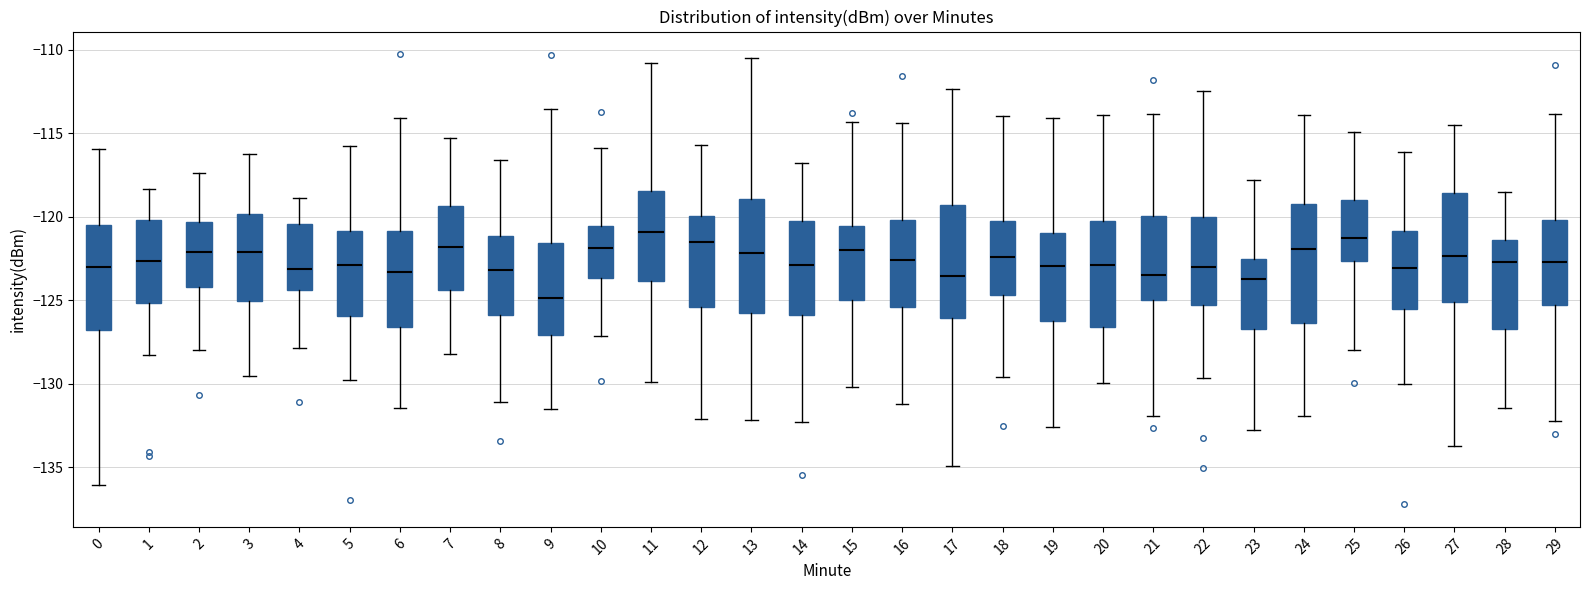

Reading left to right, read every box against the y-axis: the position of its median line, the range the box covers, and the ends of its whiskers. The values are not printed on the chart, so give them approximately, as read against the axis.

0: median -123.0, box -127.0 to -120.5, whiskers -136.0 to -116.0
1: median -122.5, box -125.0 to -120.0, whiskers -128.5 to -118.5
2: median -122.0, box -124.0 to -120.5, whiskers -128.0 to -117.5
3: median -122.0, box -125.0 to -120.0, whiskers -129.5 to -116.0
4: median -123.0, box -124.5 to -120.5, whiskers -128.0 to -119.0
5: median -123.0, box -126.0 to -121.0, whiskers -130.0 to -116.0
6: median -123.5, box -126.5 to -121.0, whiskers -131.5 to -114.0
7: median -122.0, box -124.5 to -119.5, whiskers -128.0 to -115.5
8: median -123.0, box -126.0 to -121.0, whiskers -131.0 to -116.5
9: median -125.0, box -127.0 to -121.5, whiskers -131.5 to -113.5
10: median -122.0, box -123.5 to -120.5, whiskers -127.0 to -116.0
11: median -121.0, box -124.0 to -118.5, whiskers -130.0 to -111.0
12: median -121.5, box -125.5 to -120.0, whiskers -132.0 to -115.5
13: median -122.0, box -126.0 to -119.0, whiskers -132.0 to -110.5
14: median -123.0, box -126.0 to -120.5, whiskers -132.5 to -117.0
15: median -122.0, box -125.0 to -120.5, whiskers -130.0 to -114.5
16: median -122.5, box -125.5 to -120.0, whiskers -131.0 to -114.5
17: median -123.5, box -126.0 to -119.5, whiskers -135.0 to -112.5
18: median -122.5, box -124.5 to -120.5, whiskers -129.5 to -114.0
19: median -123.0, box -126.5 to -121.0, whiskers -132.5 to -114.0
20: median -123.0, box -126.5 to -120.0, whiskers -130.0 to -114.0
21: median -123.5, box -125.0 to -120.0, whiskers -132.0 to -114.0
22: median -123.0, box -125.5 to -120.0, whiskers -129.5 to -112.5
23: median -124.0, box -126.5 to -122.5, whiskers -133.0 to -118.0
24: median -122.0, box -126.5 to -119.0, whiskers -132.0 to -114.0
25: median -121.0, box -122.5 to -119.0, whiskers -128.0 to -115.0
26: median -123.0, box -125.5 to -121.0, whiskers -130.0 to -116.0
27: median -122.5, box -125.0 to -118.5, whiskers -133.5 to -114.5
28: median -122.5, box -126.5 to -121.5, whiskers -131.5 to -118.5
29: median -122.5, box -125.5 to -120.0, whiskers -132.0 to -114.0